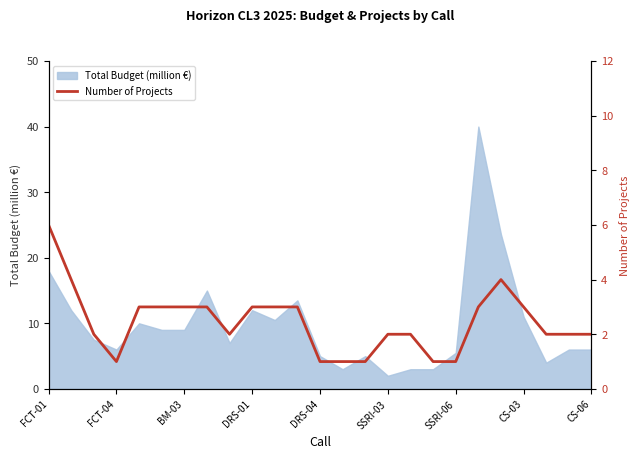

How many lines are shown in the chart?

1